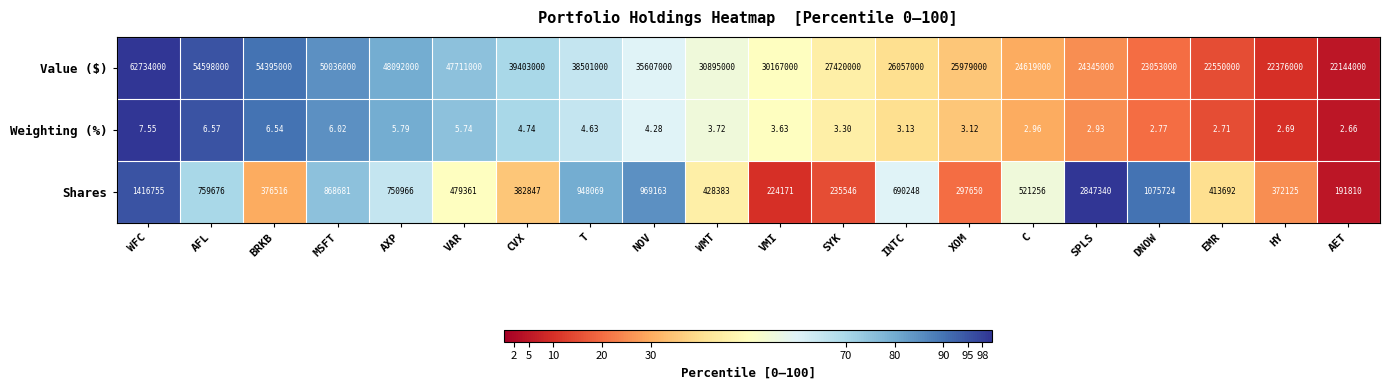

How many distinct data groups are displayed?

3